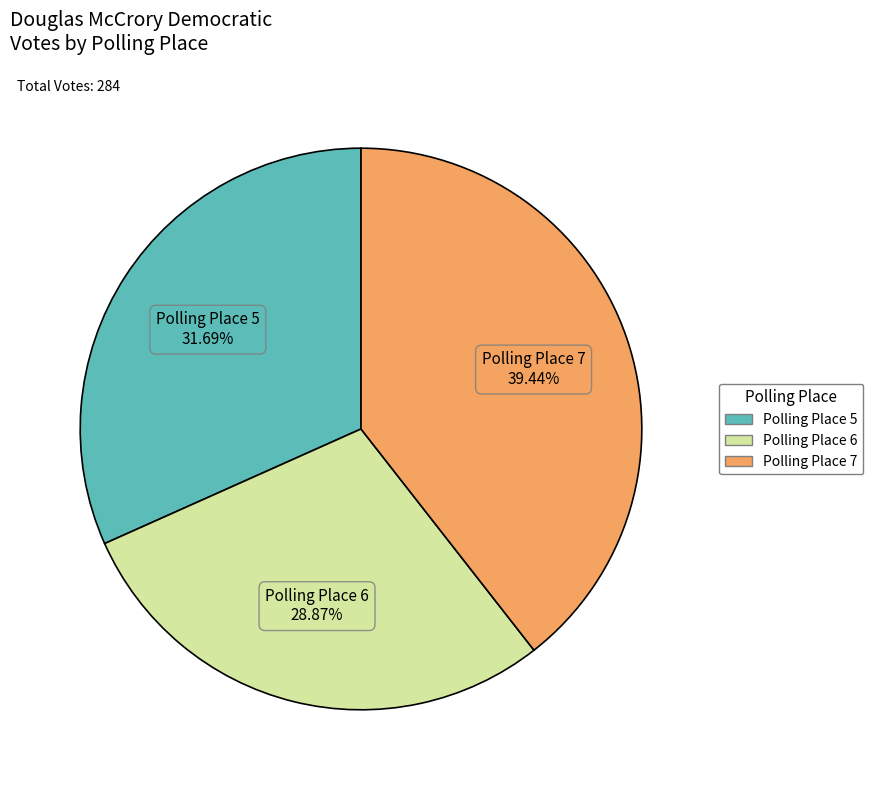

To the nearest percent, what is the difference between the largest and smallest slice percentages?

11%